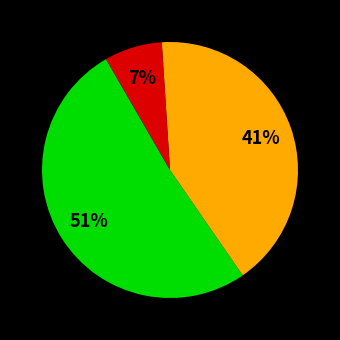

How many slices are in this pie chart?

3